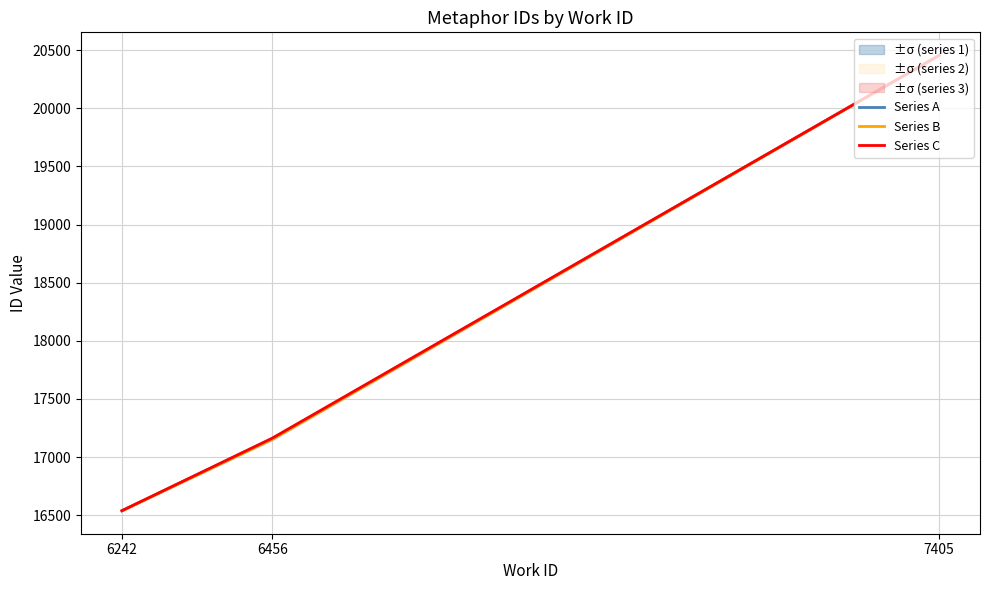

At which label does Series A first exceed 17158?

7405